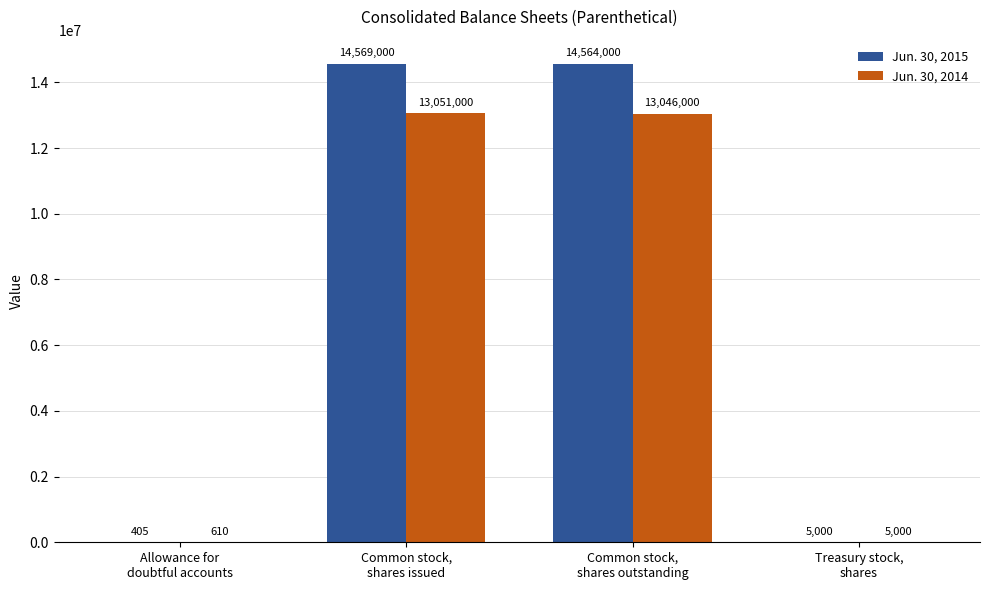

What is the maximum value for Jun. 30, 2014?

13051000